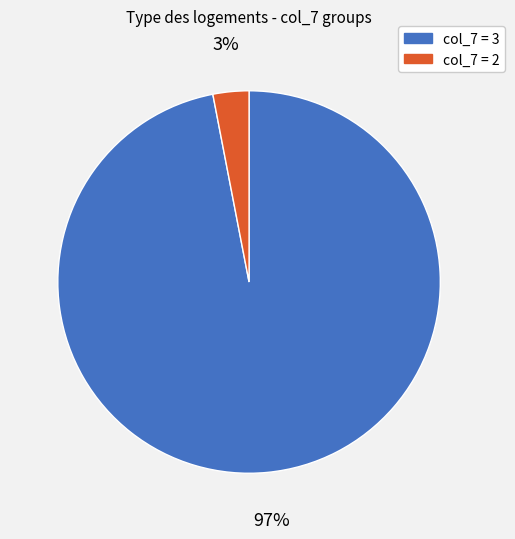

To the nearest percent, what is the average slice percentage?

50%